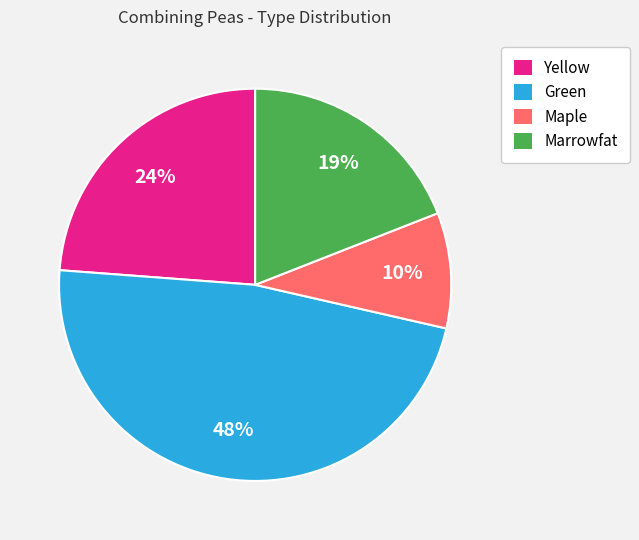

To the nearest percent, what percentage of the pie is Marrowfat?

19%